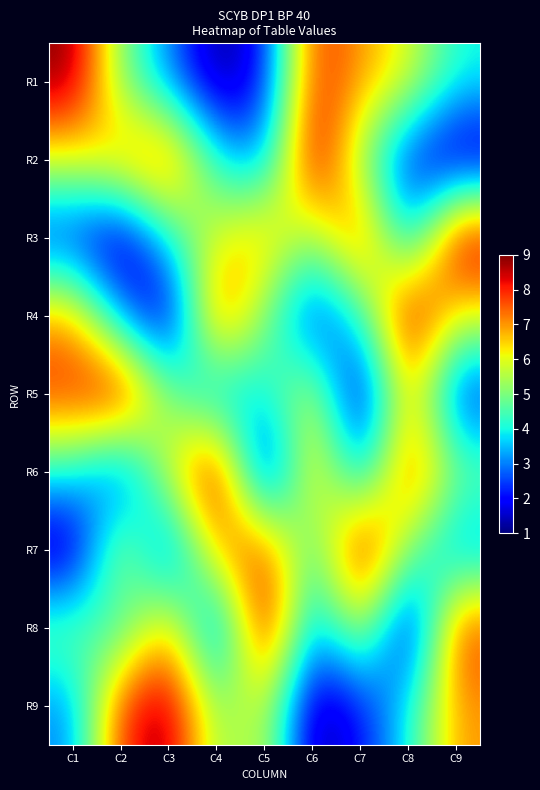

Between C1 and C6, which is larger?

C1